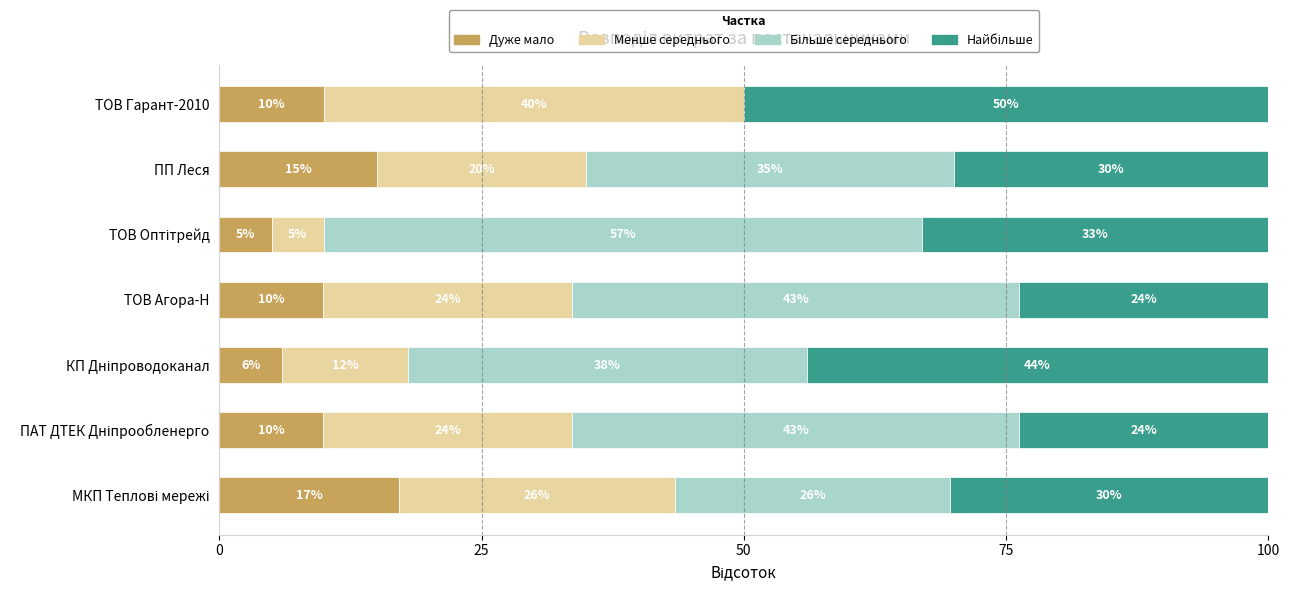

What is the highest value of the Дуже мало series?

17.2